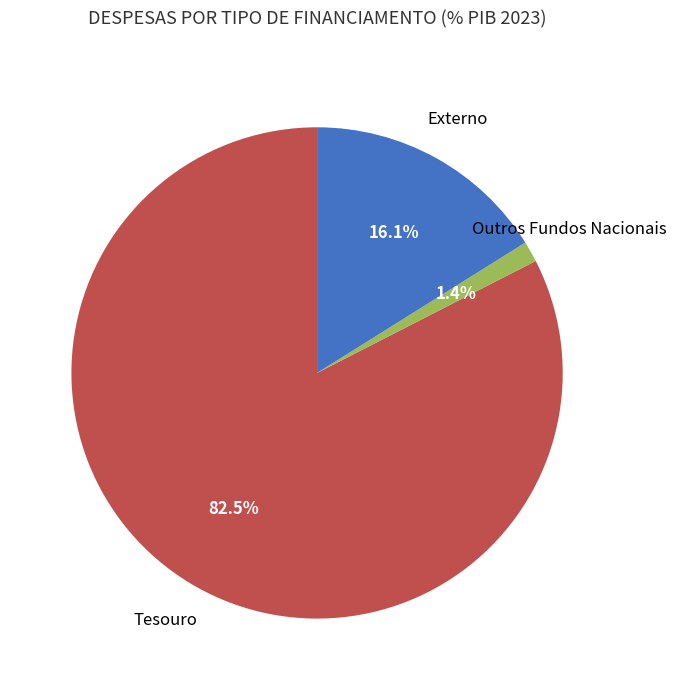

Is there any slice that represents more than half of the pie?

Yes